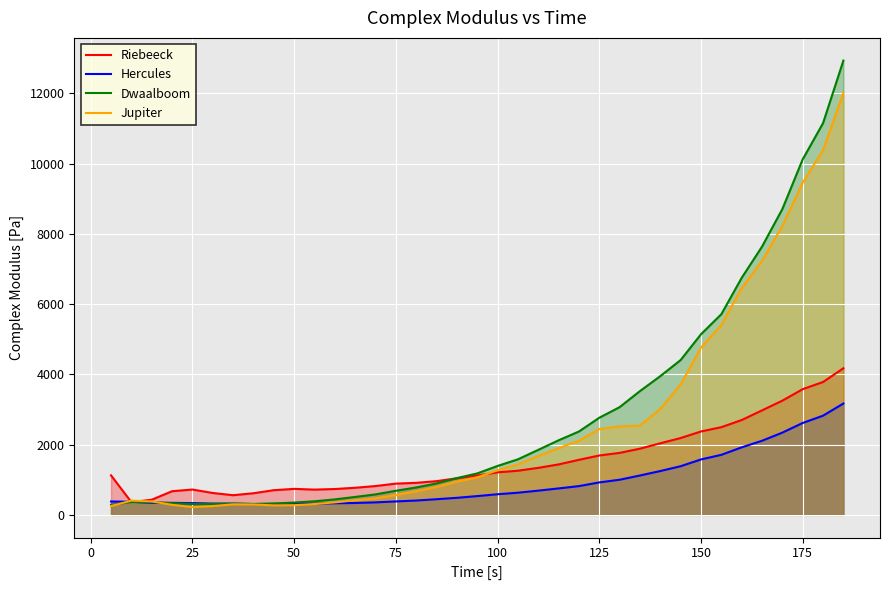

Reading right to left, what are all the values shown in this chart?

Riebeeck: 4173.0	3782.0	3578.0	3251.0	2974.0	2699.0	2496.0	2374.0	2187.0	2038.0	1884.0	1764.0	1690.0	1567.0	1436.0	1338.0	1257.0	1210.0	1122.0	1041.0	959.7	911.7	889.5	820.2	771.5	735.7	719.0	740.1	702.2	615.7	559.6	623.0	720.9	673.5	430.6	363.2	1124.0
Hercules: 3170.0	2823.0	2616.0	2341.0	2109.0	1922.0	1709.0	1578.0	1385.0	1248.0	1121.0	1000.0	924.1	818.7	752.7	689.7	630.8	587.5	534.5	485.4	445.6	407.9	382.7	355.8	338.6	330.6	318.1	313.8	313.4	308.4	319.1	320.8	334.6	342.5	343.9	372.9	381.2
Dwaalboom: 12930.0	11150.0	10120.0	8705.0	7635.0	6746.0	5711.0	5141.0	4407.0	3949.0	3523.0	3066.0	2764.0	2373.0	2122.0	1850.0	1581.0	1392.0	1180.0	1046.0	894.1	779.2	686.0	582.8	510.0	440.2	386.6	350.7	322.6	309.4	320.4	309.8	308.9	332.5	361.5	365.8	285.9
Jupiter: 12010.0	10380.0	9456.0	8224.0	7231.0	6450.0	5404.0	4760.0	3712.0	3016.0	2544.0	2517.0	2445.0	2109.0	1898.0	1676.0	1433.0	1270.0	1067.0	945.6	792.1	670.6	567.2	468.1	415.1	355.0	308.0	276.1	270.7	295.4	300.0	250.4	221.2	286.2	382.8	405.7	249.7